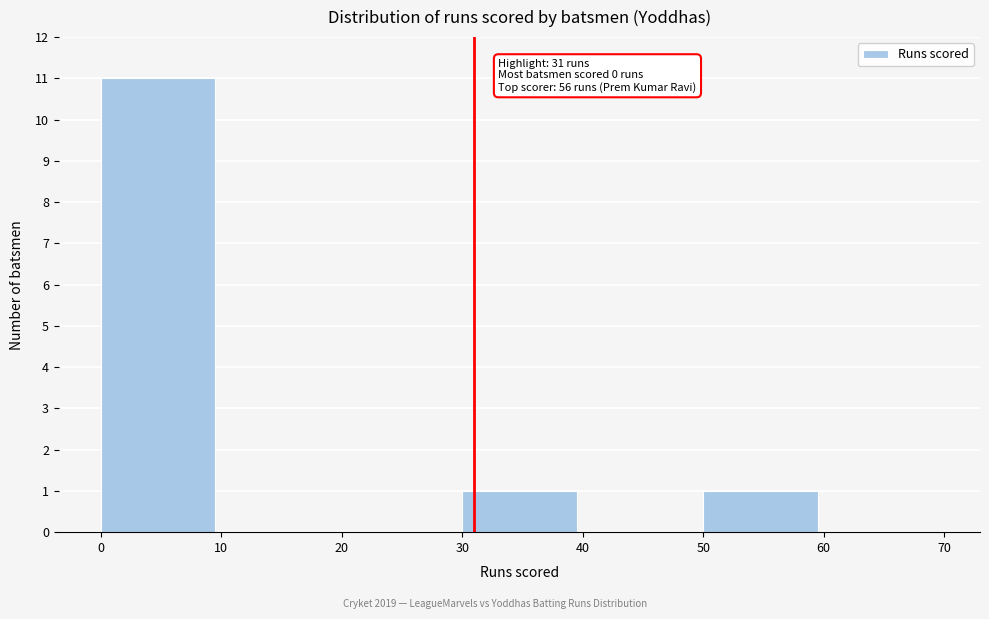

Over which range of the x-axis is the bar tallest?

0 to 10